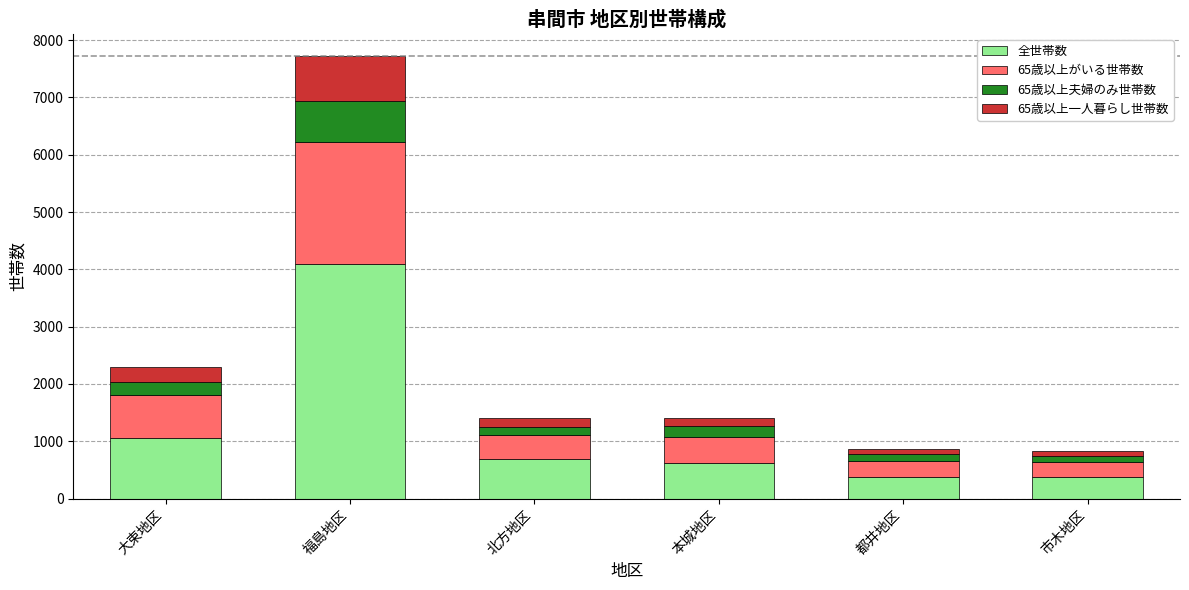

At which category is the sum across all series the highest?

福島地区